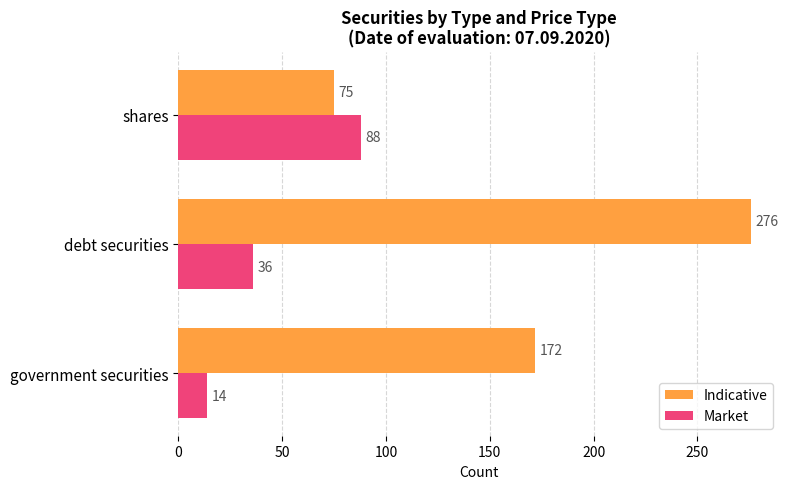

Count the Indicative values in the range 75 to 276.

3